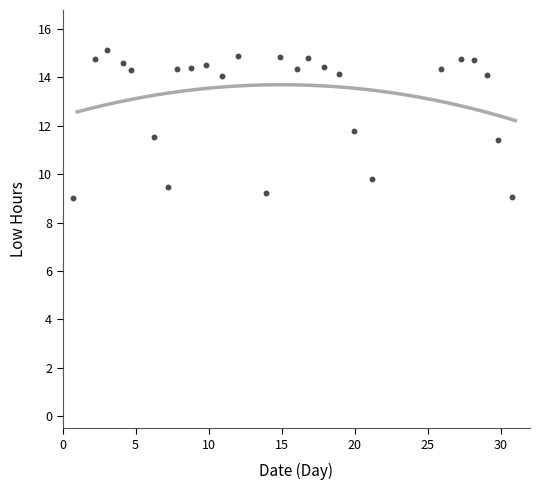

What Y value in the scatter plot is closest to 12?

11.8